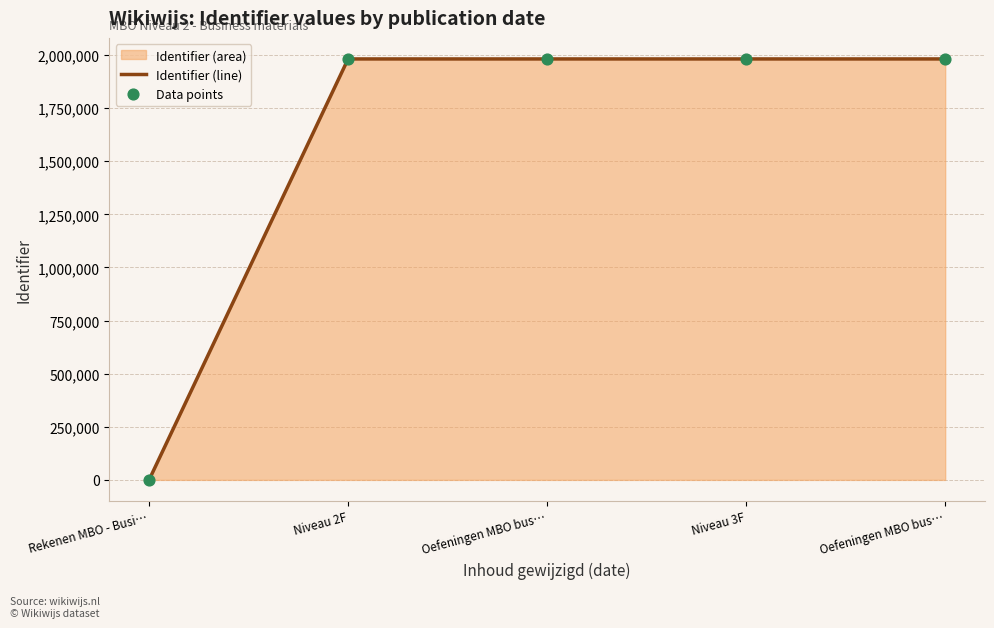

Does the chart have visible grid lines?

Yes